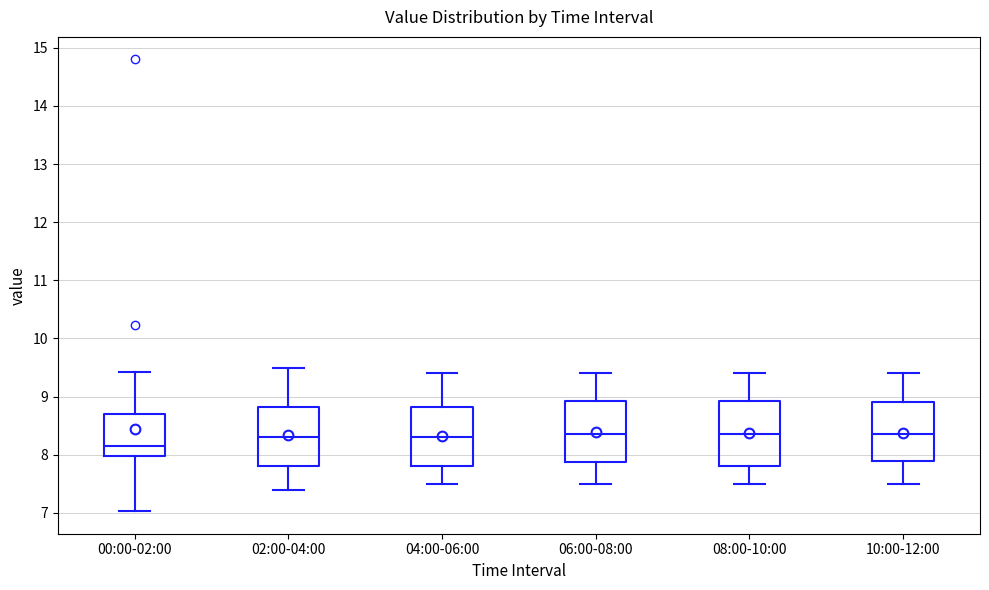

Reading left to right, read every box against the y-axis: the position of its median line, the range the box covers, and the ends of its whiskers. The values are not printed on the chart, so give them approximately, as read against the axis.

00:00-02:00: median 8.2, box 8.0 to 8.7, whiskers 7.0 to 9.4
02:00-04:00: median 8.3, box 7.8 to 8.8, whiskers 7.4 to 9.5
04:00-06:00: median 8.3, box 7.8 to 8.8, whiskers 7.5 to 9.4
06:00-08:00: median 8.4, box 7.9 to 8.9, whiskers 7.5 to 9.4
08:00-10:00: median 8.4, box 7.8 to 8.9, whiskers 7.5 to 9.4
10:00-12:00: median 8.4, box 7.9 to 8.9, whiskers 7.5 to 9.4